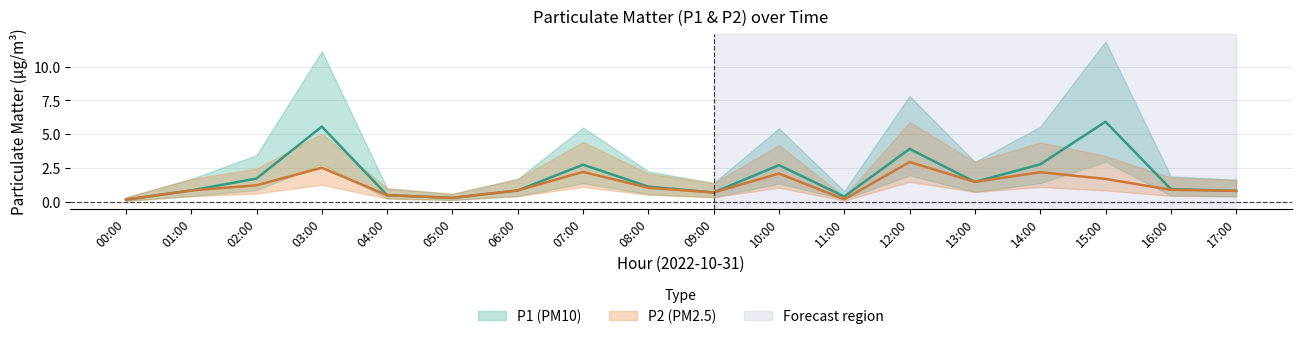

At how many categories does at least one series exceed 7?

3